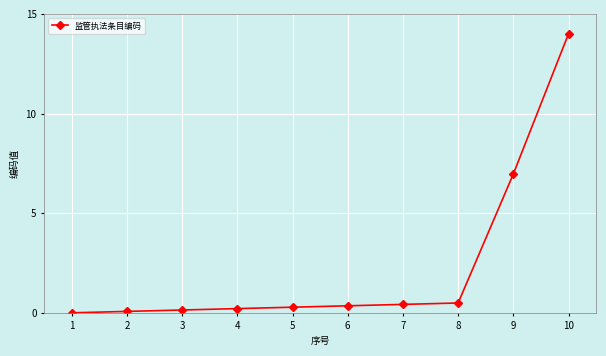

What is the maximum value shown in the chart?

14.0